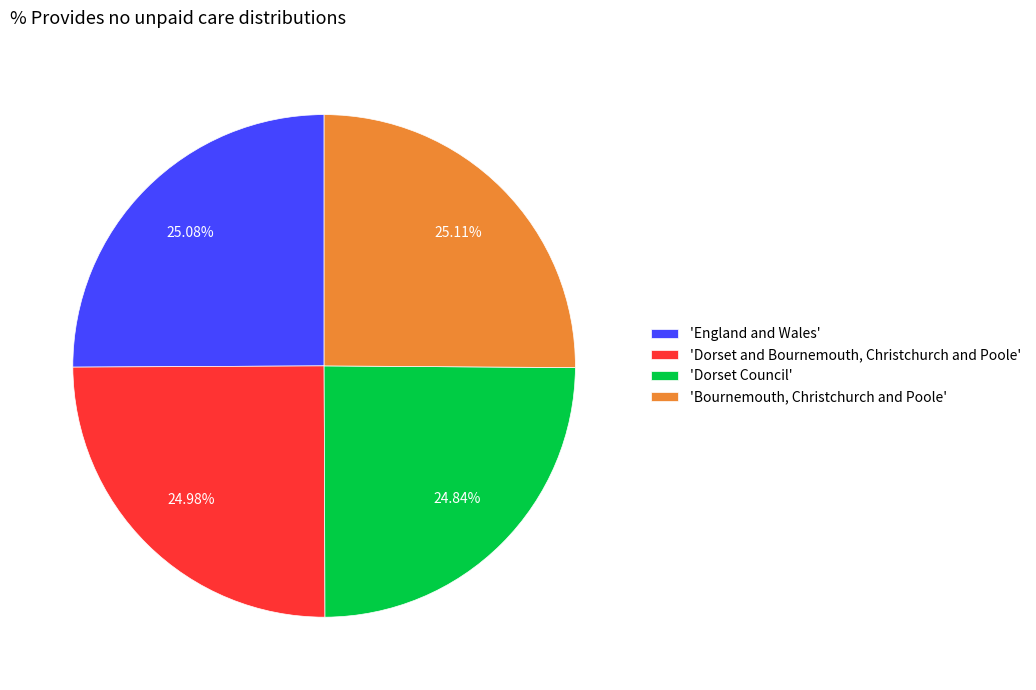

Is 'Bournemouth, Christchurch and Poole' the majority of the pie?

No